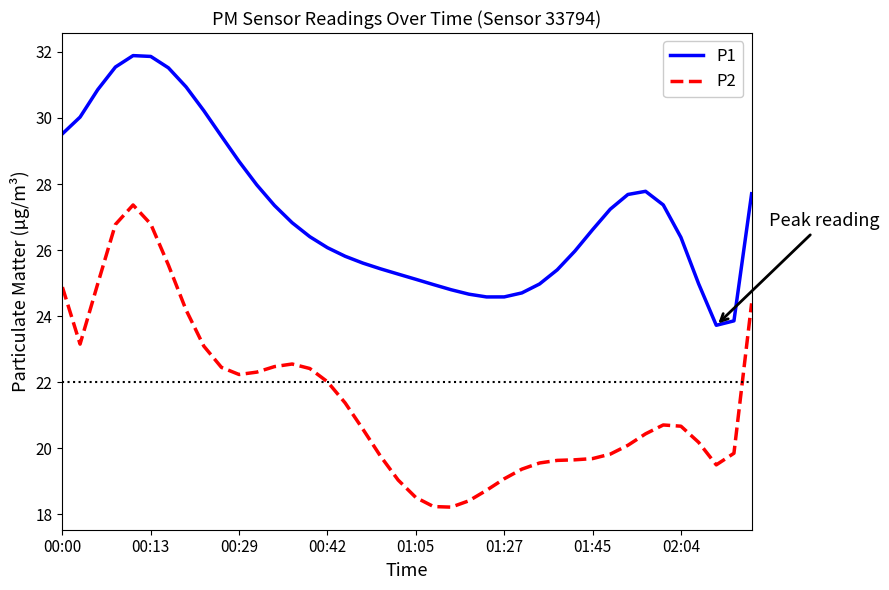

What is the difference between the maximum and minimum values in the P2 series?

9.1